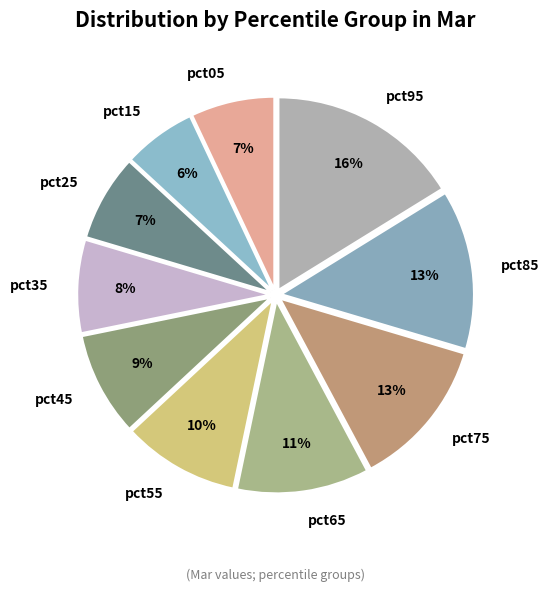

The pct35 slice represents 18% of the pie. True or false?

False